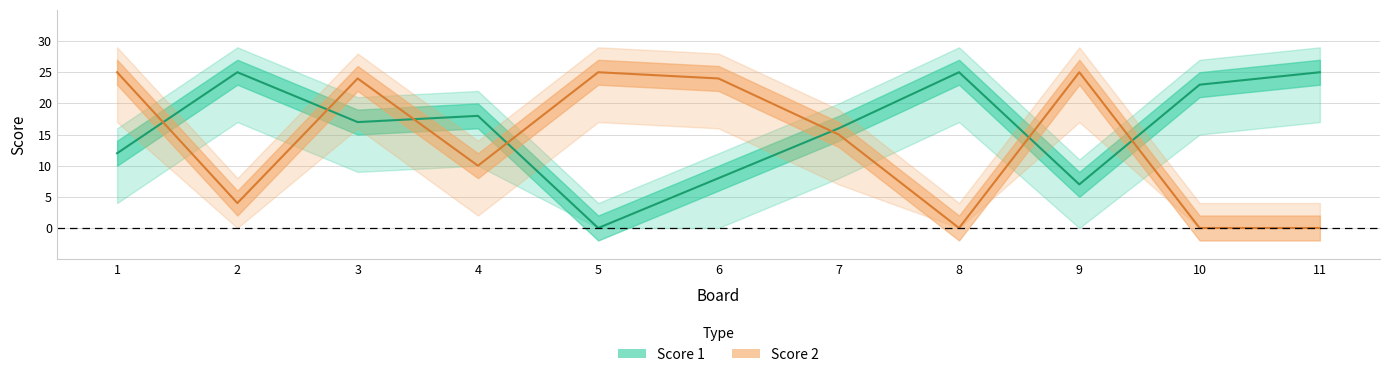

Is this an area chart (filled region under the line)?

No